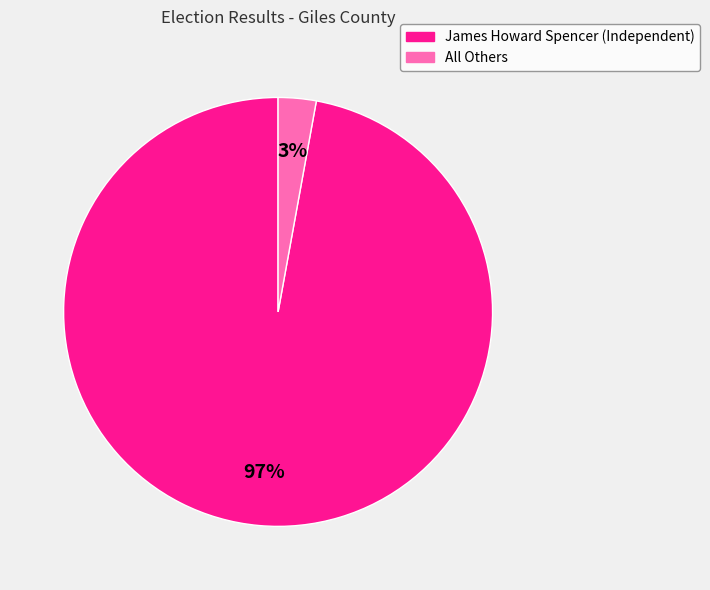

What is the largest slice in the pie chart?

James Howard Spencer (Independent)